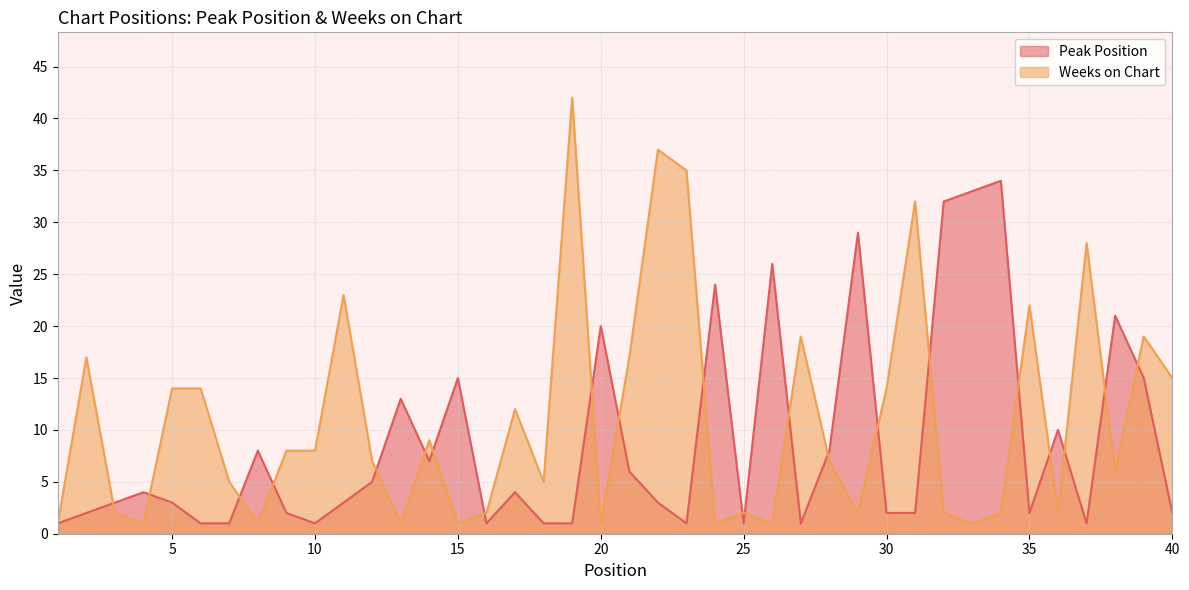

What is the difference between the highest and lowest values at 17?

8